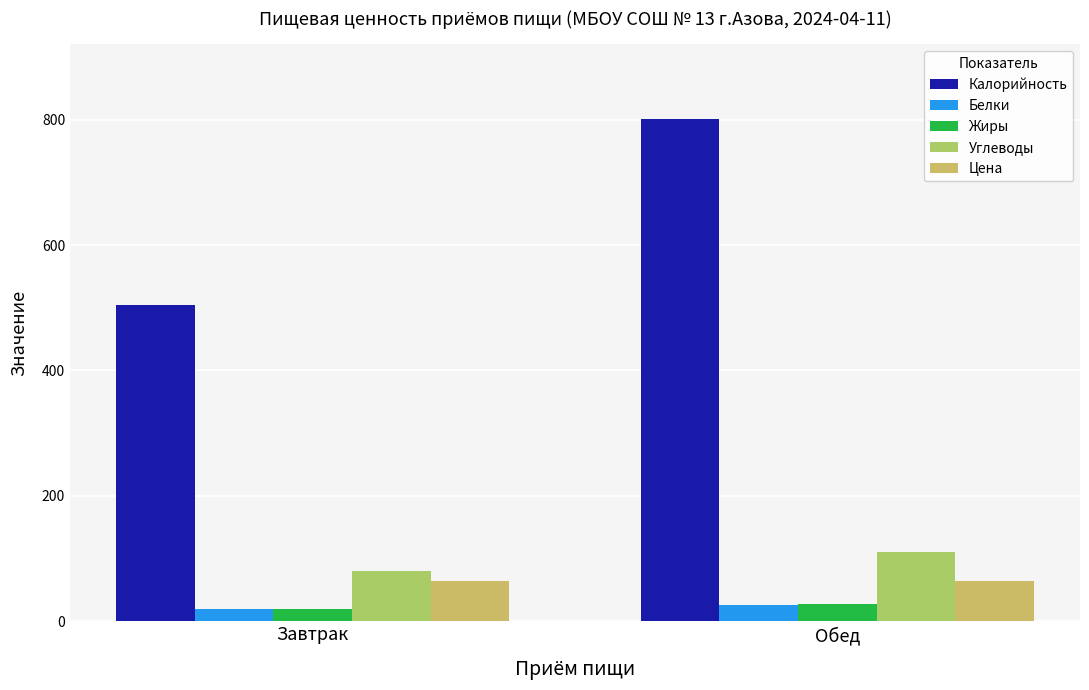

Which series has the largest total across all categories?

Калорийность